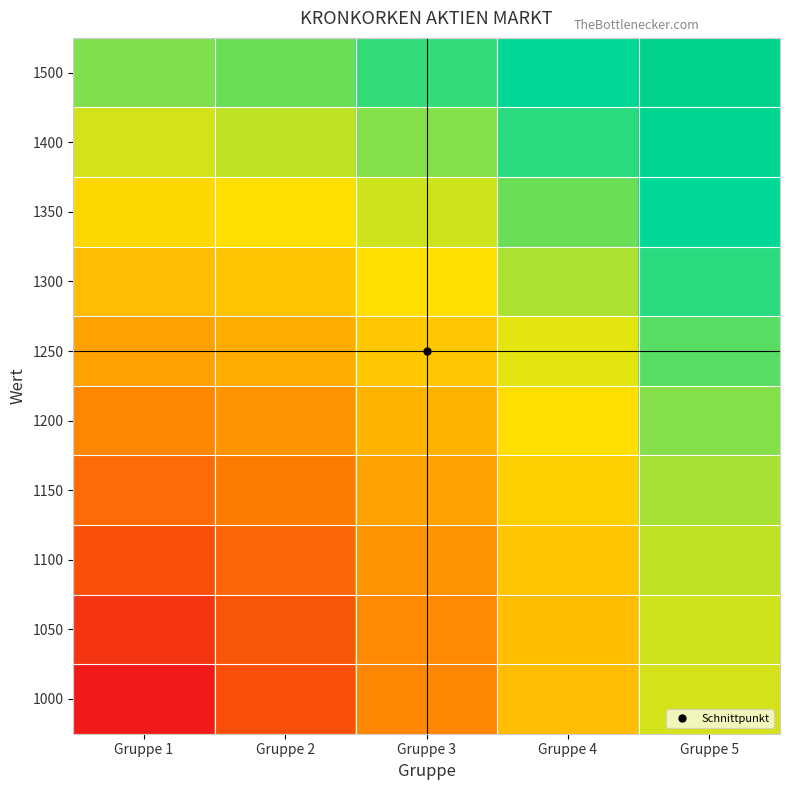

Reading left to right, transcribe all the data shown in this chart.

1000: Gruppe 1=0.0	Gruppe 2=0.2	Gruppe 3=0.4	Gruppe 4=0.6	Gruppe 5=0.8
1050: Gruppe 1=0.1	Gruppe 2=0.2	Gruppe 3=0.4	Gruppe 4=0.6	Gruppe 5=0.8
1100: Gruppe 1=0.2	Gruppe 2=0.3	Gruppe 3=0.4	Gruppe 4=0.6	Gruppe 5=0.8
1150: Gruppe 1=0.3	Gruppe 2=0.4	Gruppe 3=0.5	Gruppe 4=0.7	Gruppe 5=0.9
1200: Gruppe 1=0.4	Gruppe 2=0.4	Gruppe 3=0.6	Gruppe 4=0.7	Gruppe 5=0.9
1250: Gruppe 1=0.5	Gruppe 2=0.5	Gruppe 3=0.6	Gruppe 4=0.8	Gruppe 5=0.9
1300: Gruppe 1=0.6	Gruppe 2=0.6	Gruppe 3=0.7	Gruppe 4=0.8	Gruppe 5=1.0
1350: Gruppe 1=0.7	Gruppe 2=0.7	Gruppe 3=0.8	Gruppe 4=0.9	Gruppe 5=1.1
1400: Gruppe 1=0.8	Gruppe 2=0.8	Gruppe 3=0.9	Gruppe 4=1.0	Gruppe 5=1.1
1500: Gruppe 1=0.9	Gruppe 2=0.9	Gruppe 3=1.0	Gruppe 4=1.1	Gruppe 5=1.2